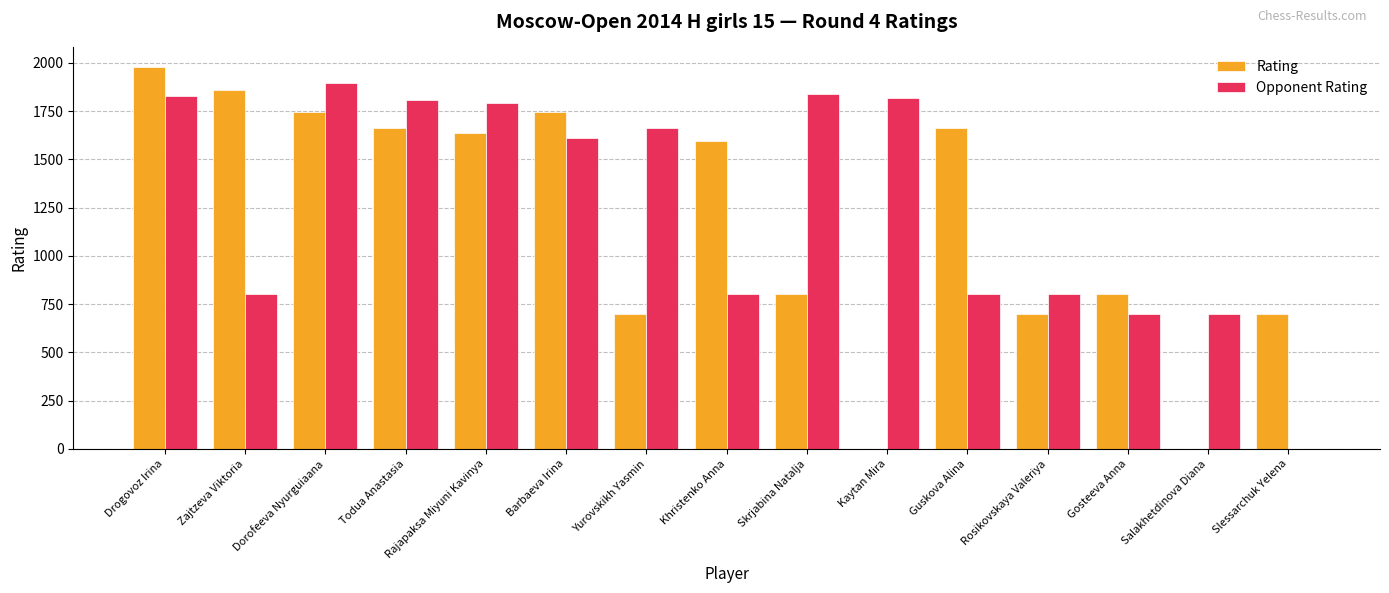

Which category has the highest value in the Rating series?

Drogovoz Irina